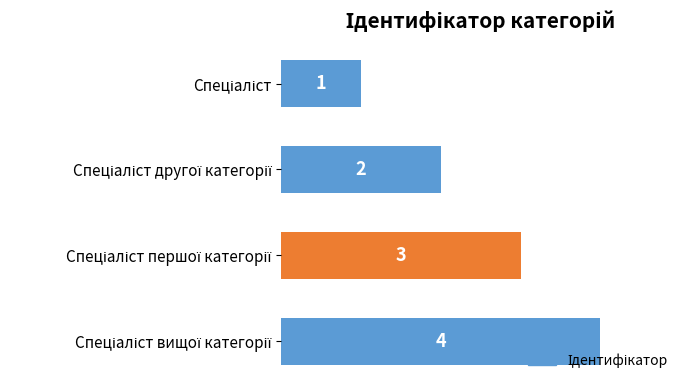

What is the sum of all values?

10